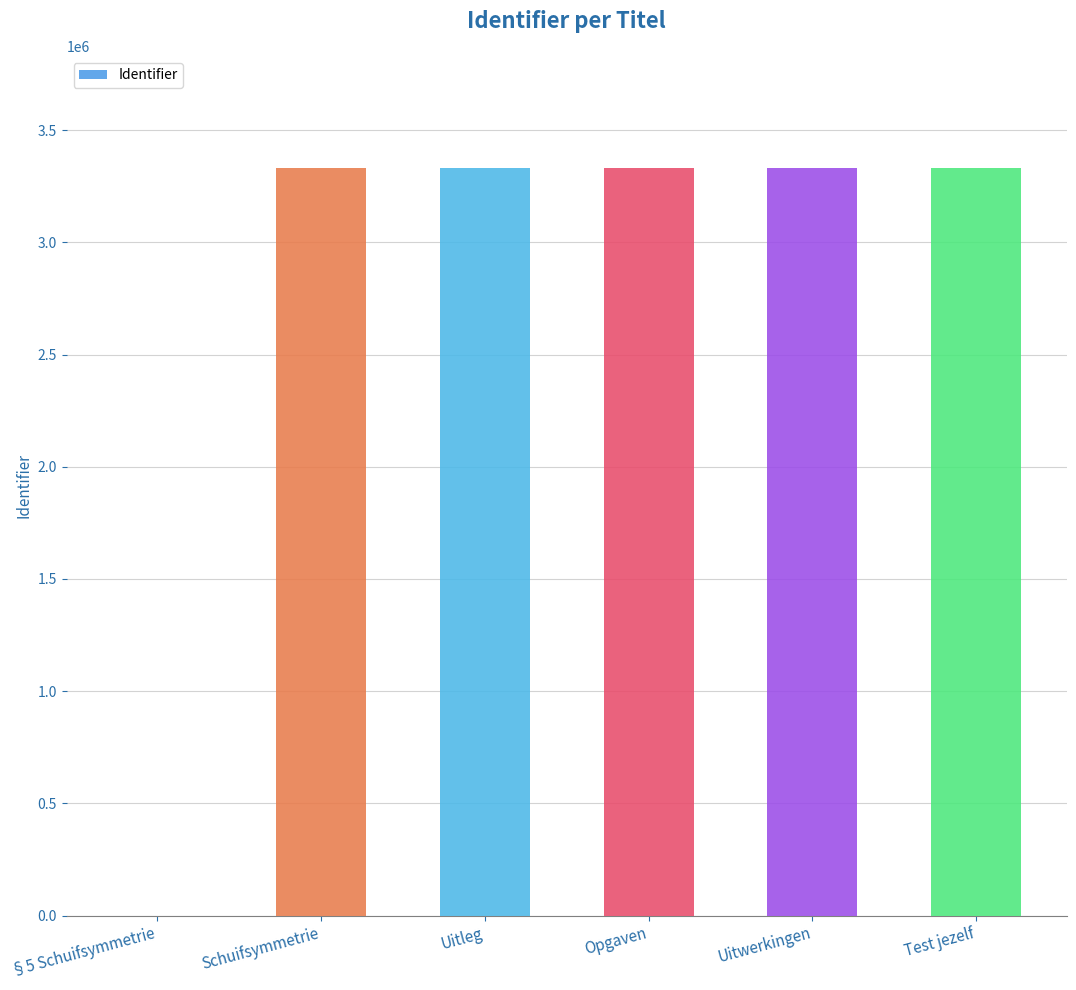

What is the sum of the values at Uitwerkingen and Opgaven?

6663649